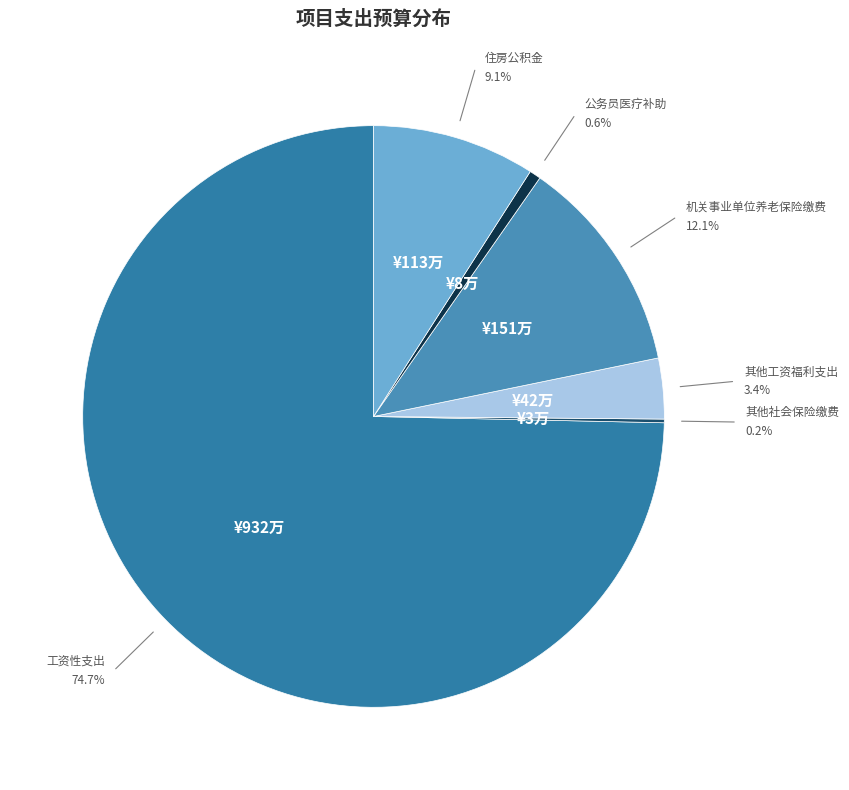

What percentage is NOT represented by 公务员医疗补助?

99.4%